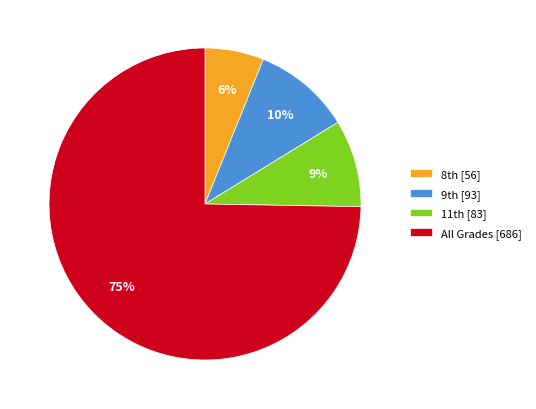

How many slices are in this pie chart?

4